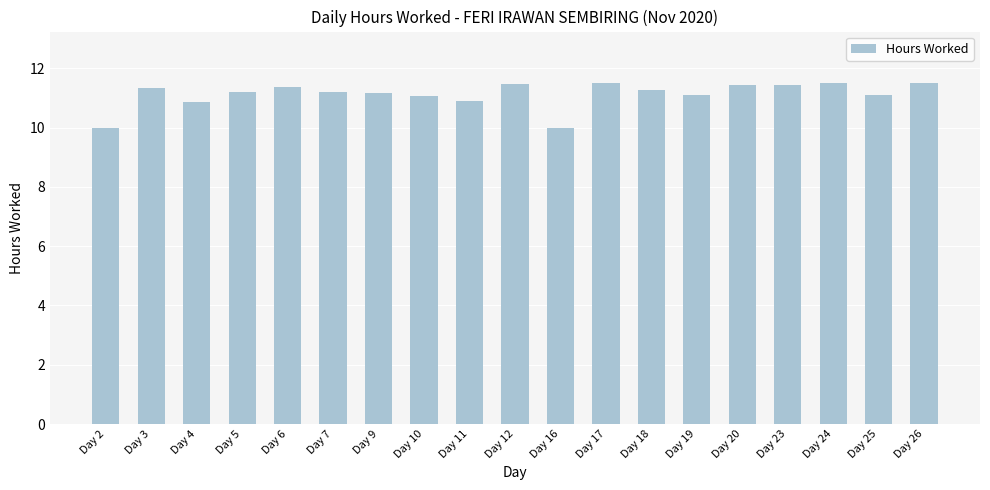

At which label does the data first exceed 11?

Day 3